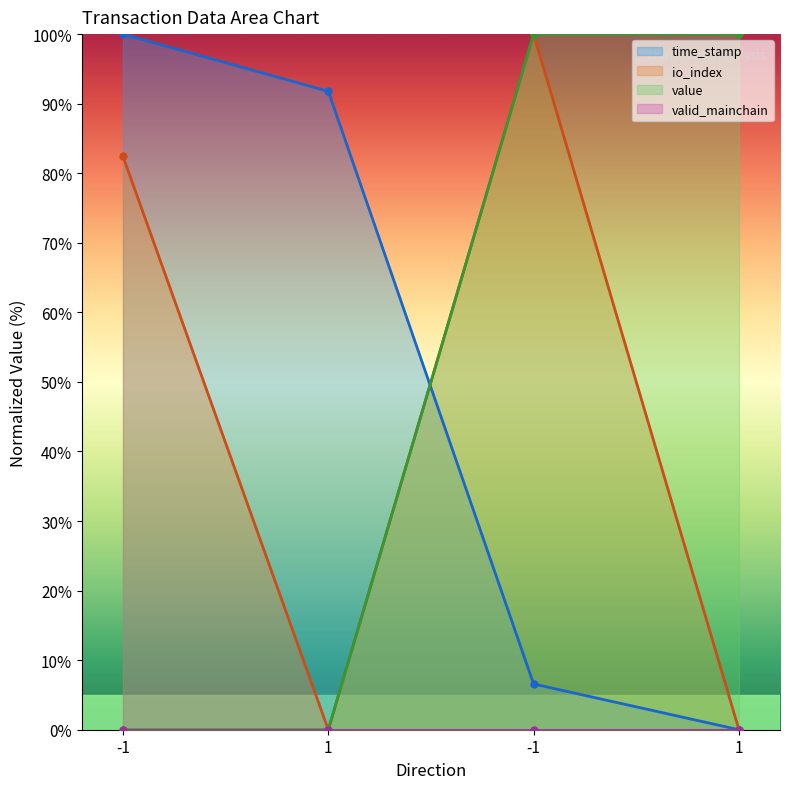

The value series shows -56.9 at -1. True or false?

False